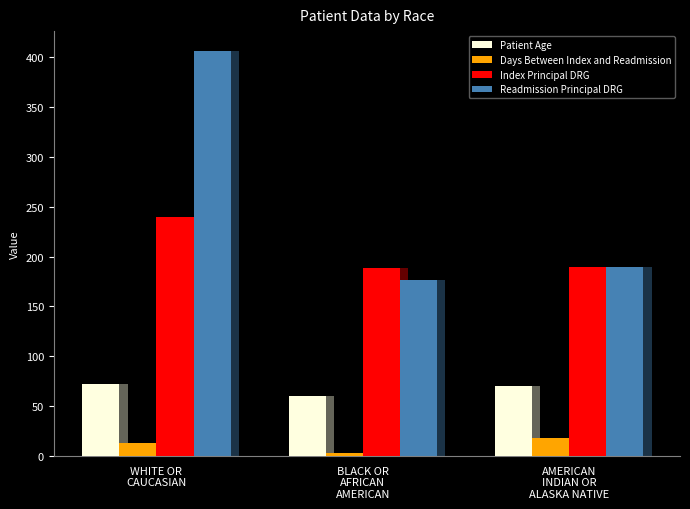

What are all the series names shown in the legend?

Patient Age, Days Between Index and Readmission, Index Principal DRG, Readmission Principal DRG